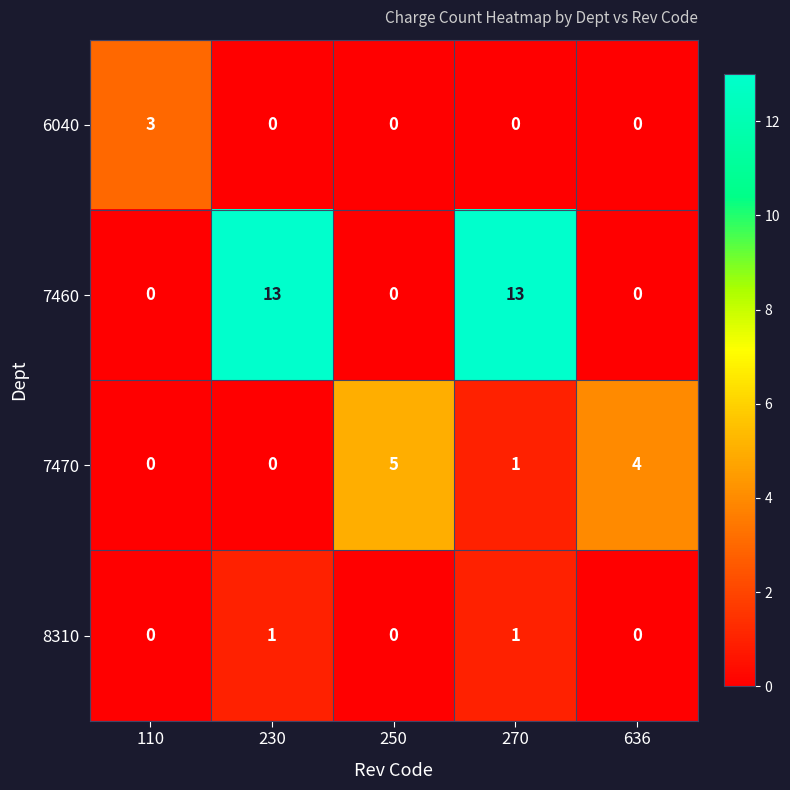

Is it true that 7470 equals 3 at 636?

False